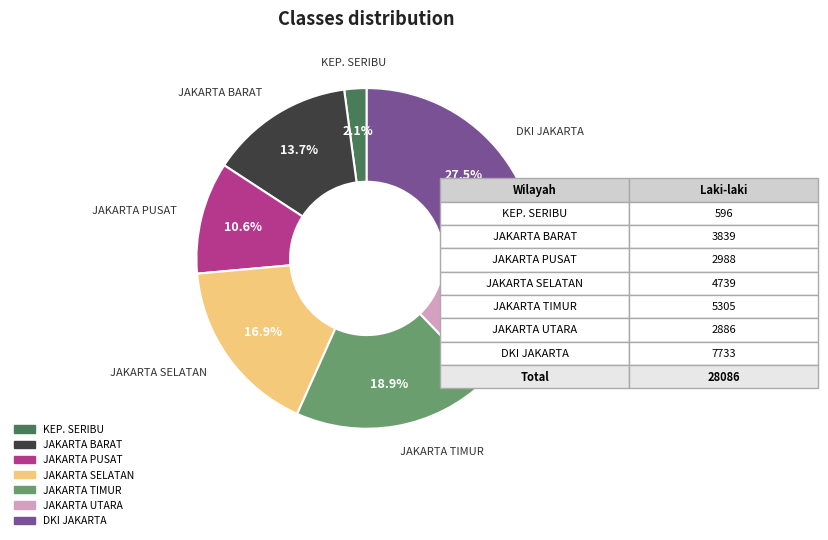

Does any single category account for the majority?

No